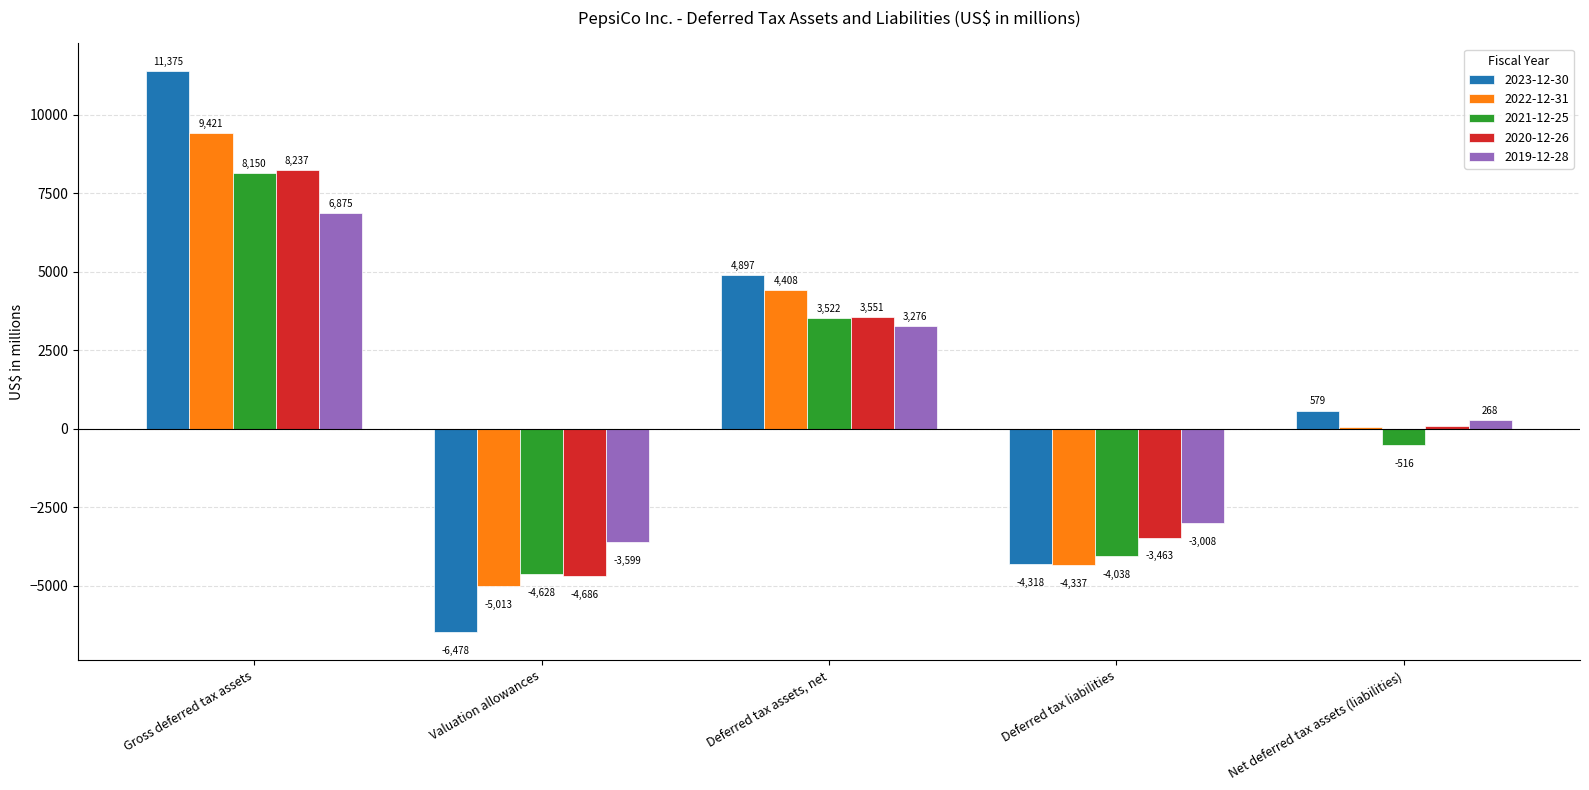

Reading left to right, extract all data points from this chart.

2023-12-30: 11375	-6478	4897	-4318	579
2022-12-31: 9421	-5013	4408	-4337	71
2021-12-25: 8150	-4628	3522	-4038	-516
2020-12-26: 8237	-4686	3551	-3463	88
2019-12-28: 6875	-3599	3276	-3008	268